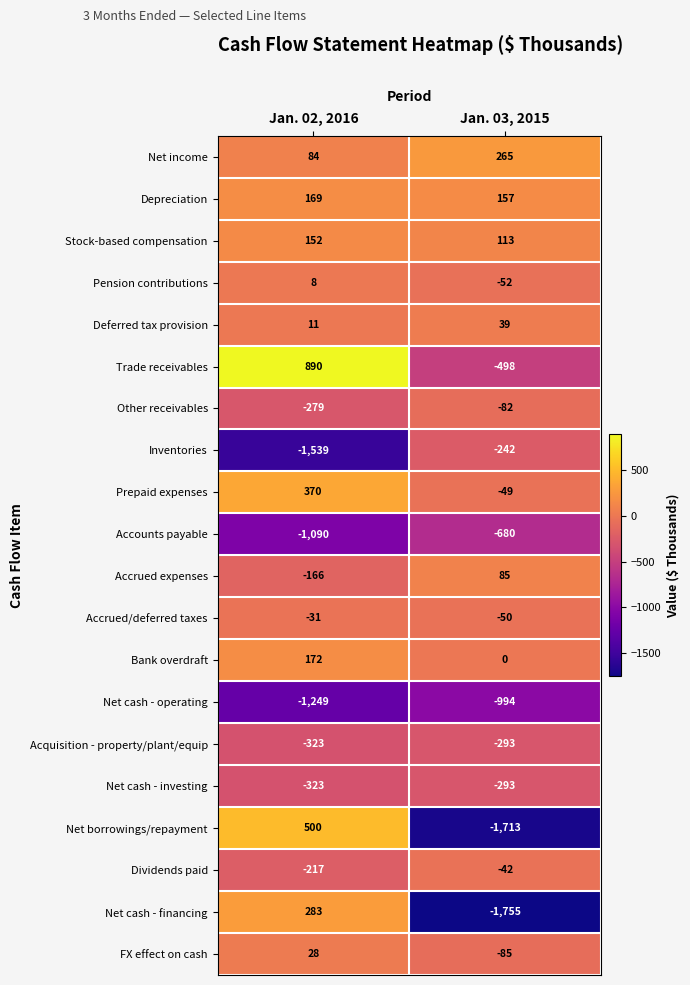

Which series changed the most between Jan. 02, 2016 and Jan. 03, 2015?

Net borrowings/repayment